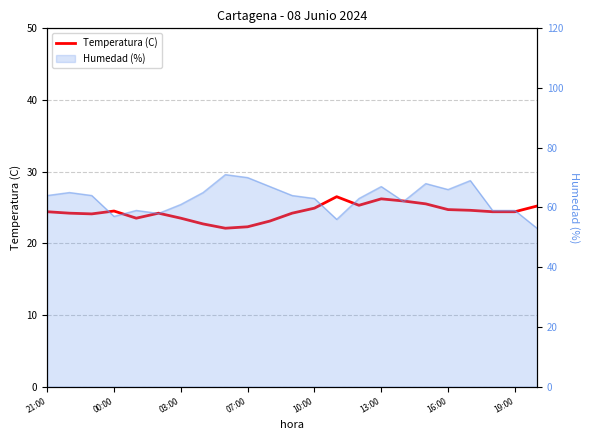

What is the sum of the values at 8 and 22?

47.3